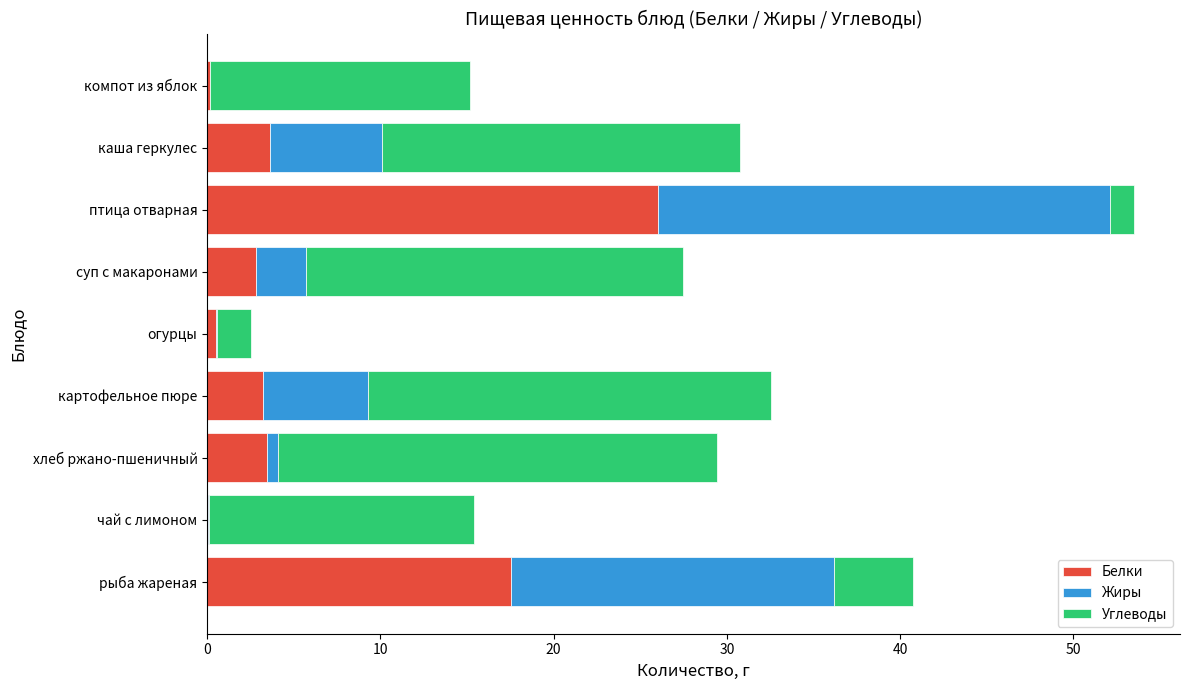

What is the highest value of the Белки series?

26.1